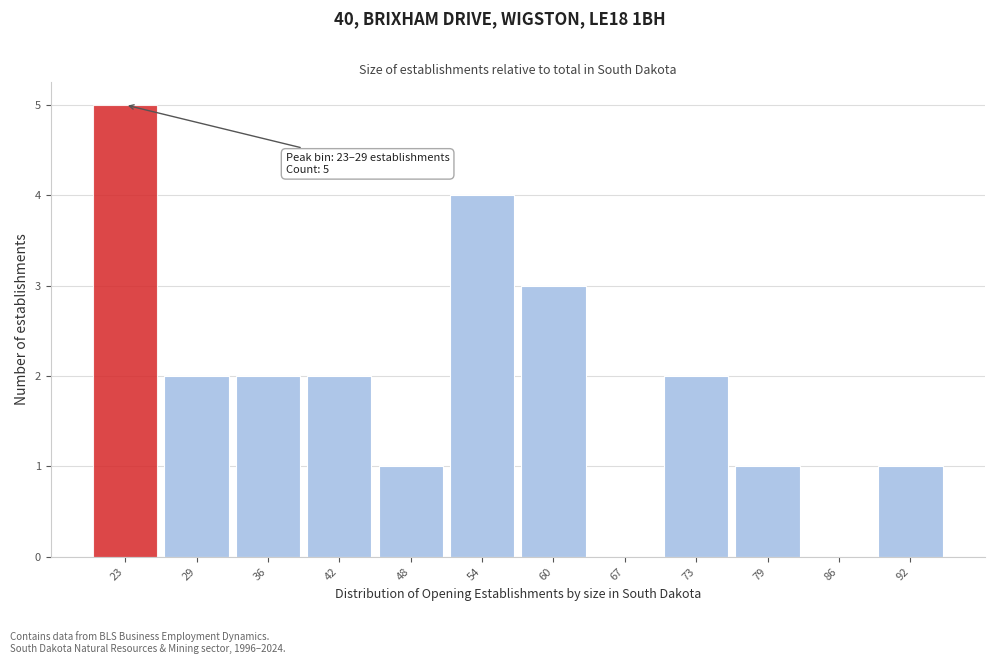

Reading left to right, what are all the values shown in this chart?

23=5	29=2	36=2	42=2	48=1	54=4	60=3	67=0	73=2	79=1	86=0	92=1